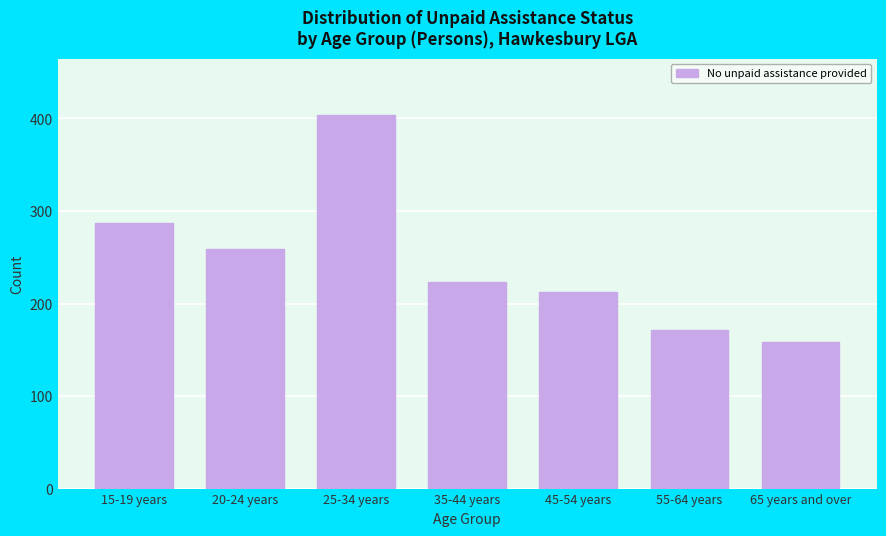

Reading left to right, list all the values displayed in this chart.

15-19 years=287	20-24 years=259	25-34 years=404	35-44 years=223	45-54 years=212	55-64 years=171	65 years and over=158